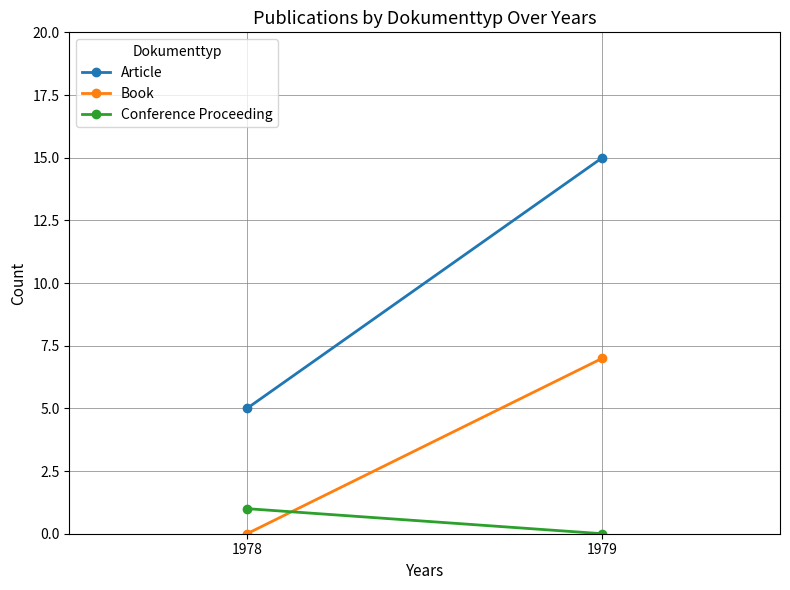

Reading right to left, list all the values displayed in this chart.

Article: 1979=15	1978=5
Book: 1979=7	1978=0
Conference Proceeding: 1979=0	1978=1